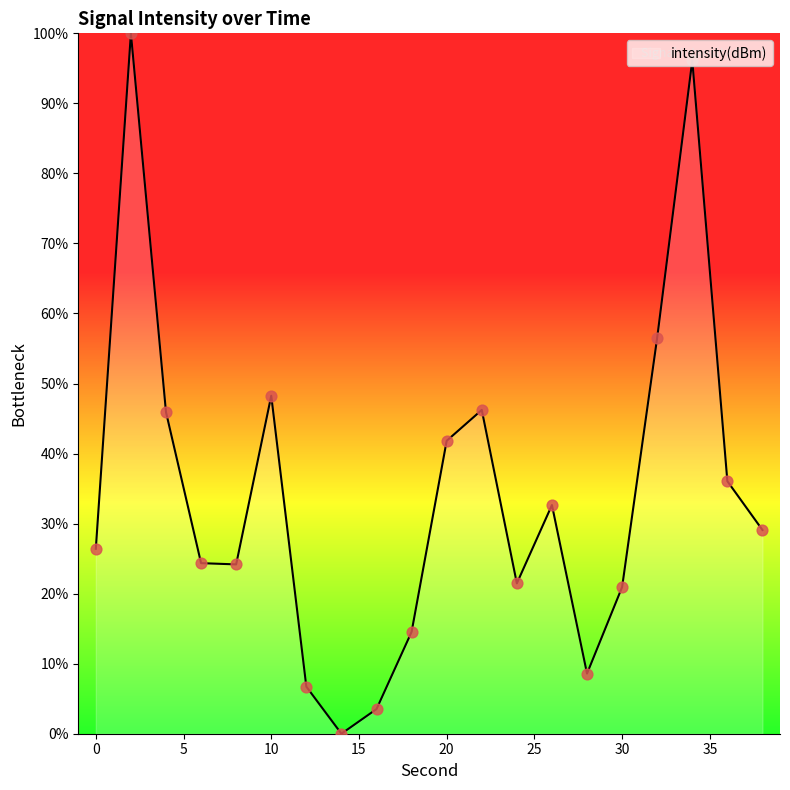

What is the difference between the maximum and minimum values?

100.0